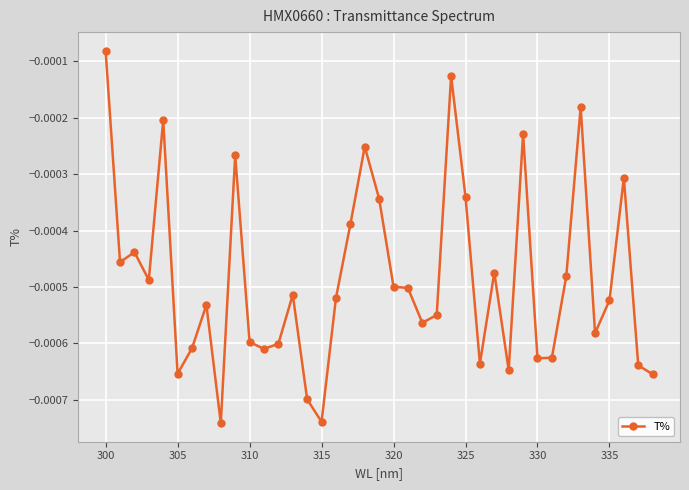

True or false: there are more than 0 points higher than both neighbors.

True